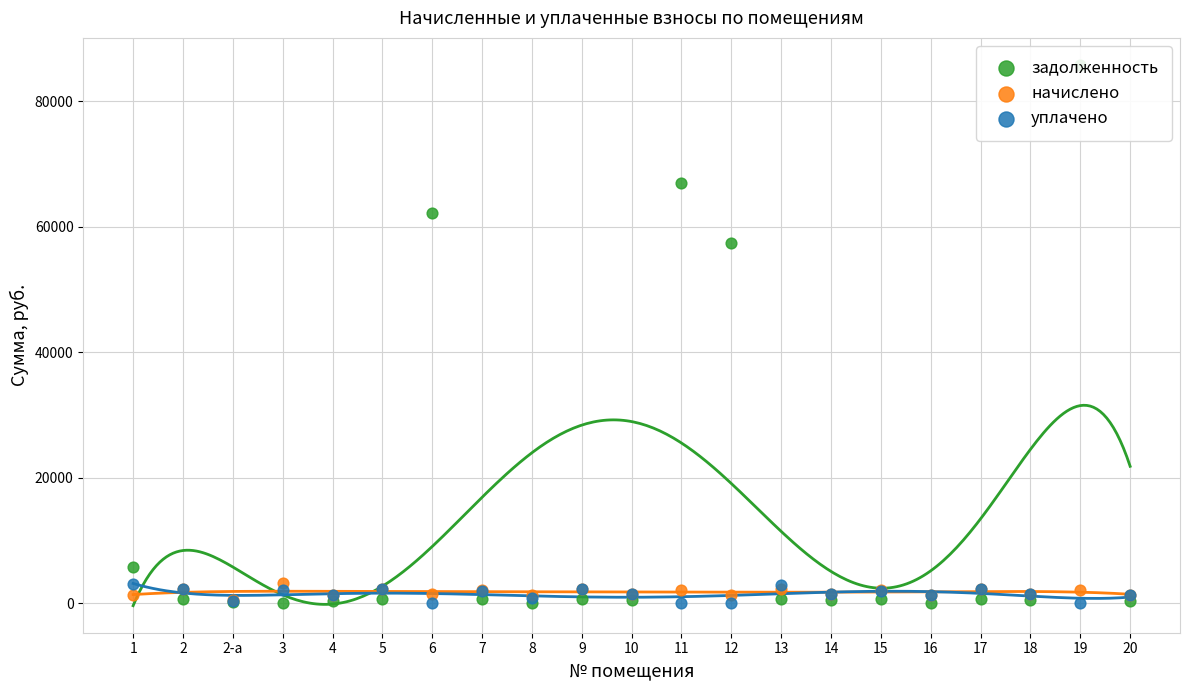

Which series has the largest Y range (max minus min)?

задолженность